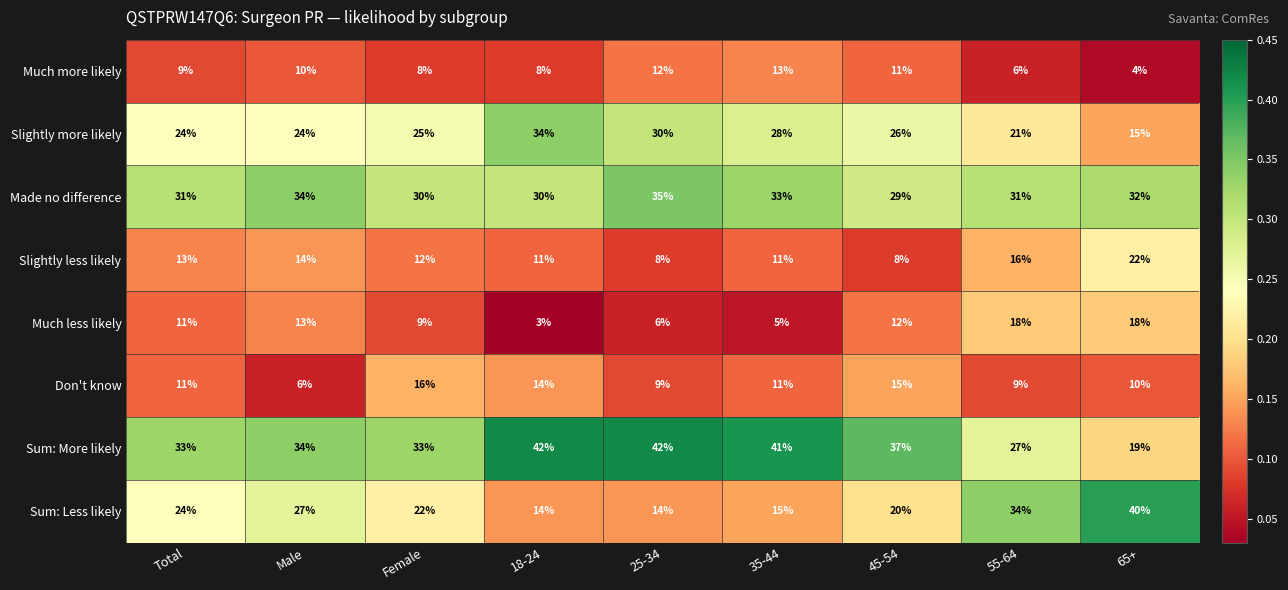

Which category has the lowest value across all series?

18-24